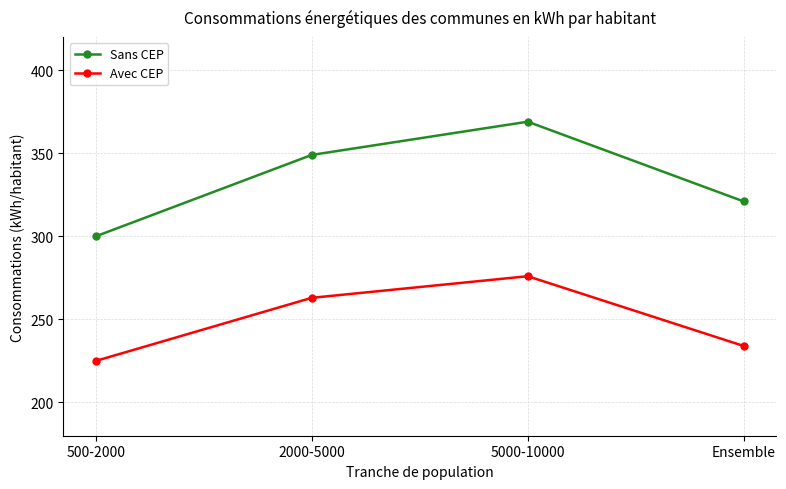

At which category is the sum across all series the highest?

5000-10000